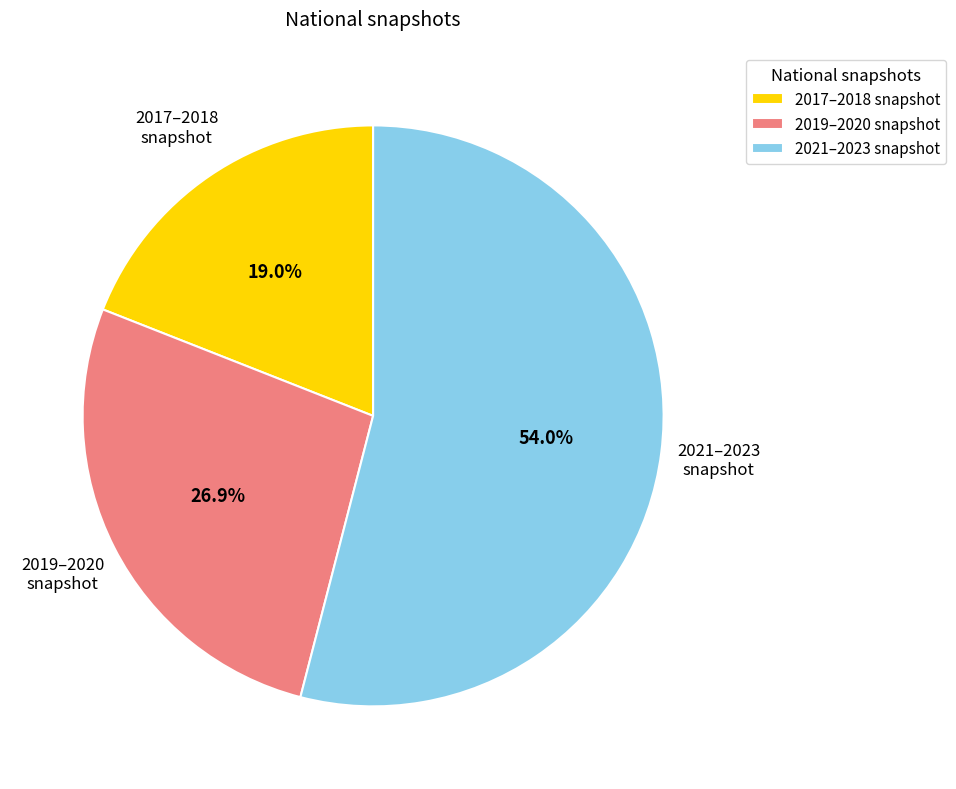

Which has a higher value, 2017–2018 snapshot or 2021–2023 snapshot?

2021–2023 snapshot